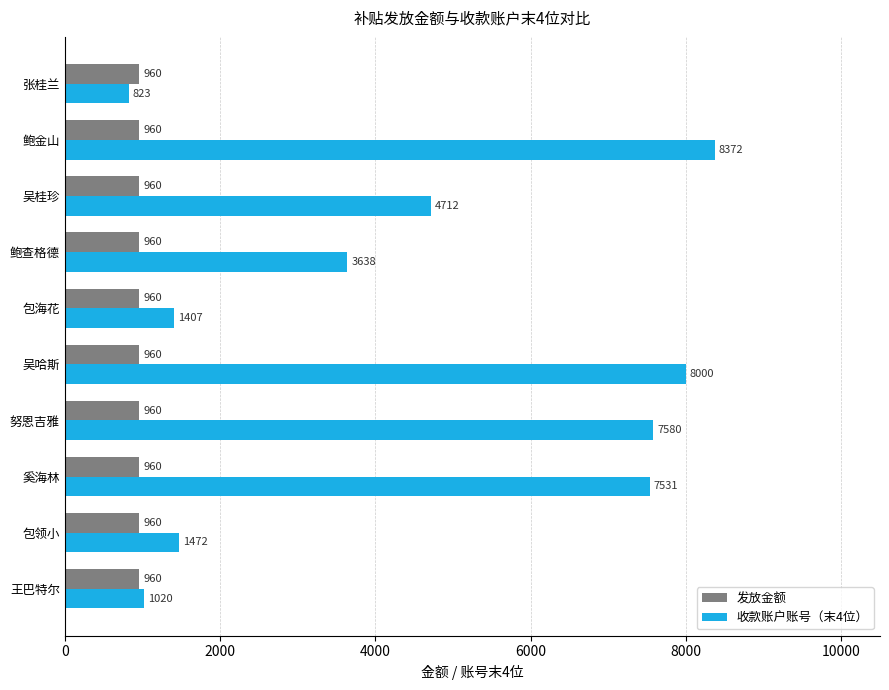

Read the 收款账户账号（末4位） value at 奚海林.

7531